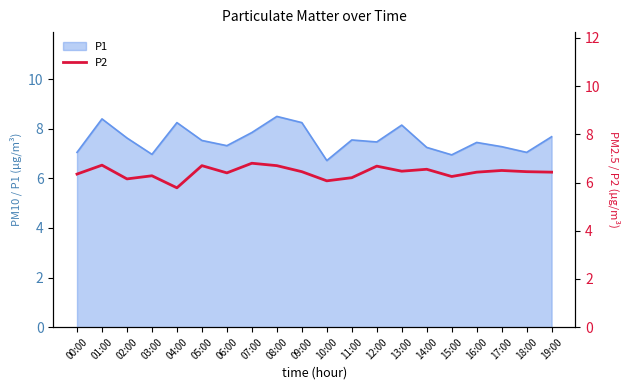

Count the number of categories in the chart.

20